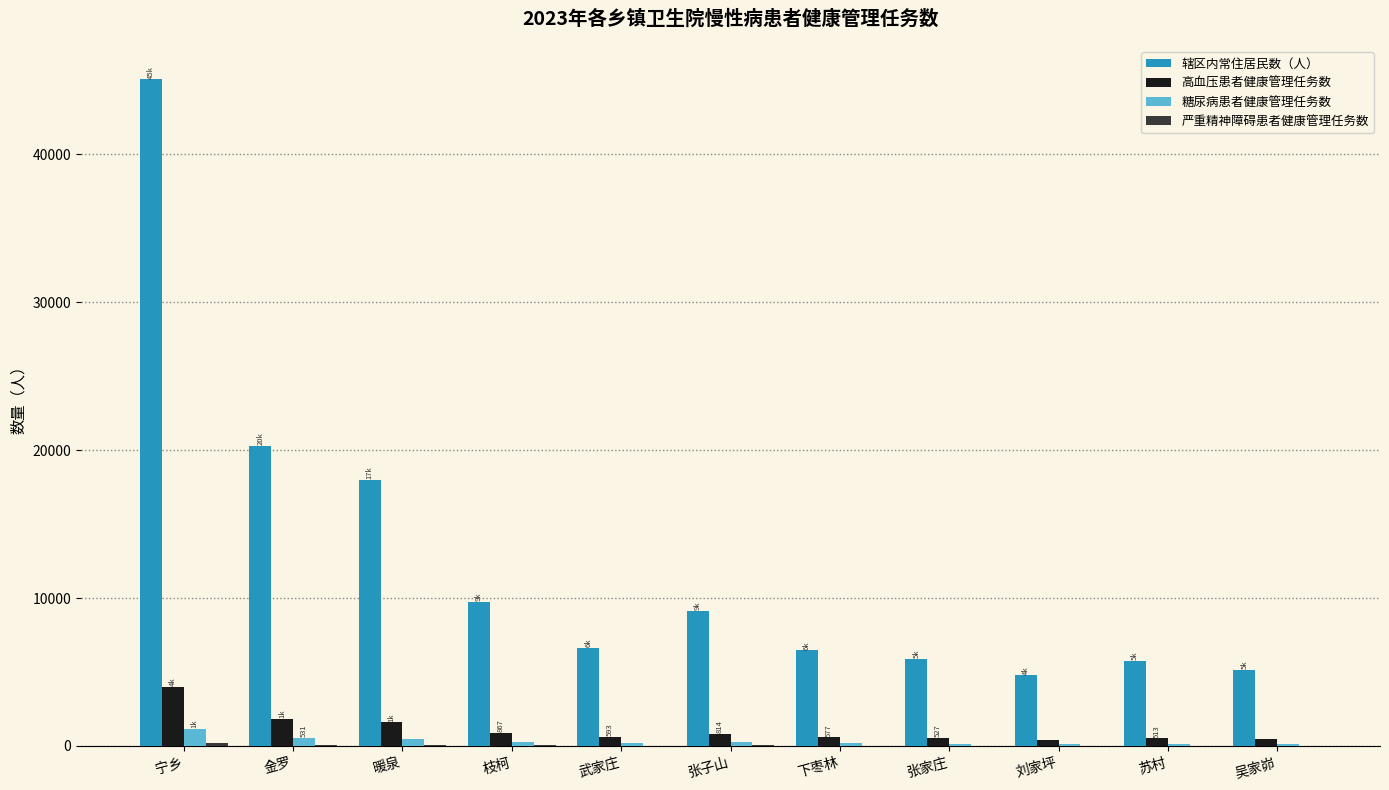

The value of 辖区内常住居民数（人） at 下枣林 is 6469.5. True or false?

True